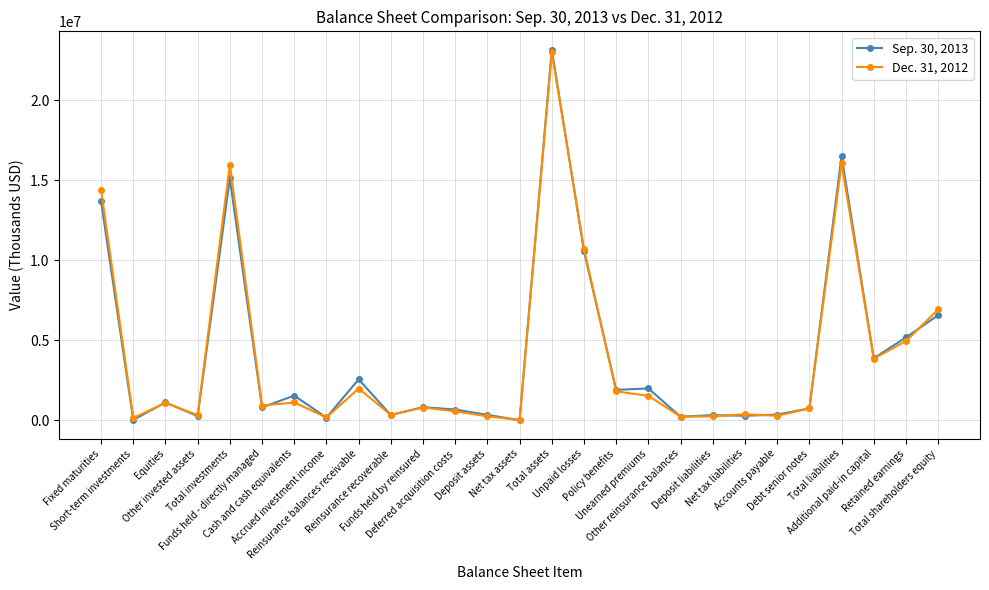

Which series has the largest range (max minus min)?

Sep. 30, 2013